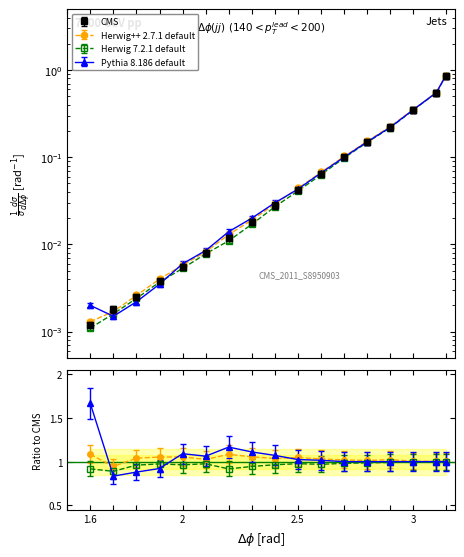

Reading right to left, transcribe all the data shown in this chart.

CMS: 0.8	0.6	0.3	0.2	0.1	0.1	0.1	0.0	0.0	0.0	0.0	0.0	0.0	0.0	0.0	0.0	0.0
Herwig++ 2.7.1 default: 0.9	0.6	0.4	0.2	0.2	0.1	0.1	0.0	0.0	0.0	0.0	0.0	0.0	0.0	0.0	0.0	0.0
Herwig 7.2.1 default: 0.8	0.5	0.3	0.2	0.1	0.1	0.1	0.0	0.0	0.0	0.0	0.0	0.0	0.0	0.0	0.0	0.0
Pythia 8.186 default: 0.8	0.6	0.3	0.2	0.1	0.1	0.1	0.0	0.0	0.0	0.0	0.0	0.0	0.0	0.0	0.0	0.0